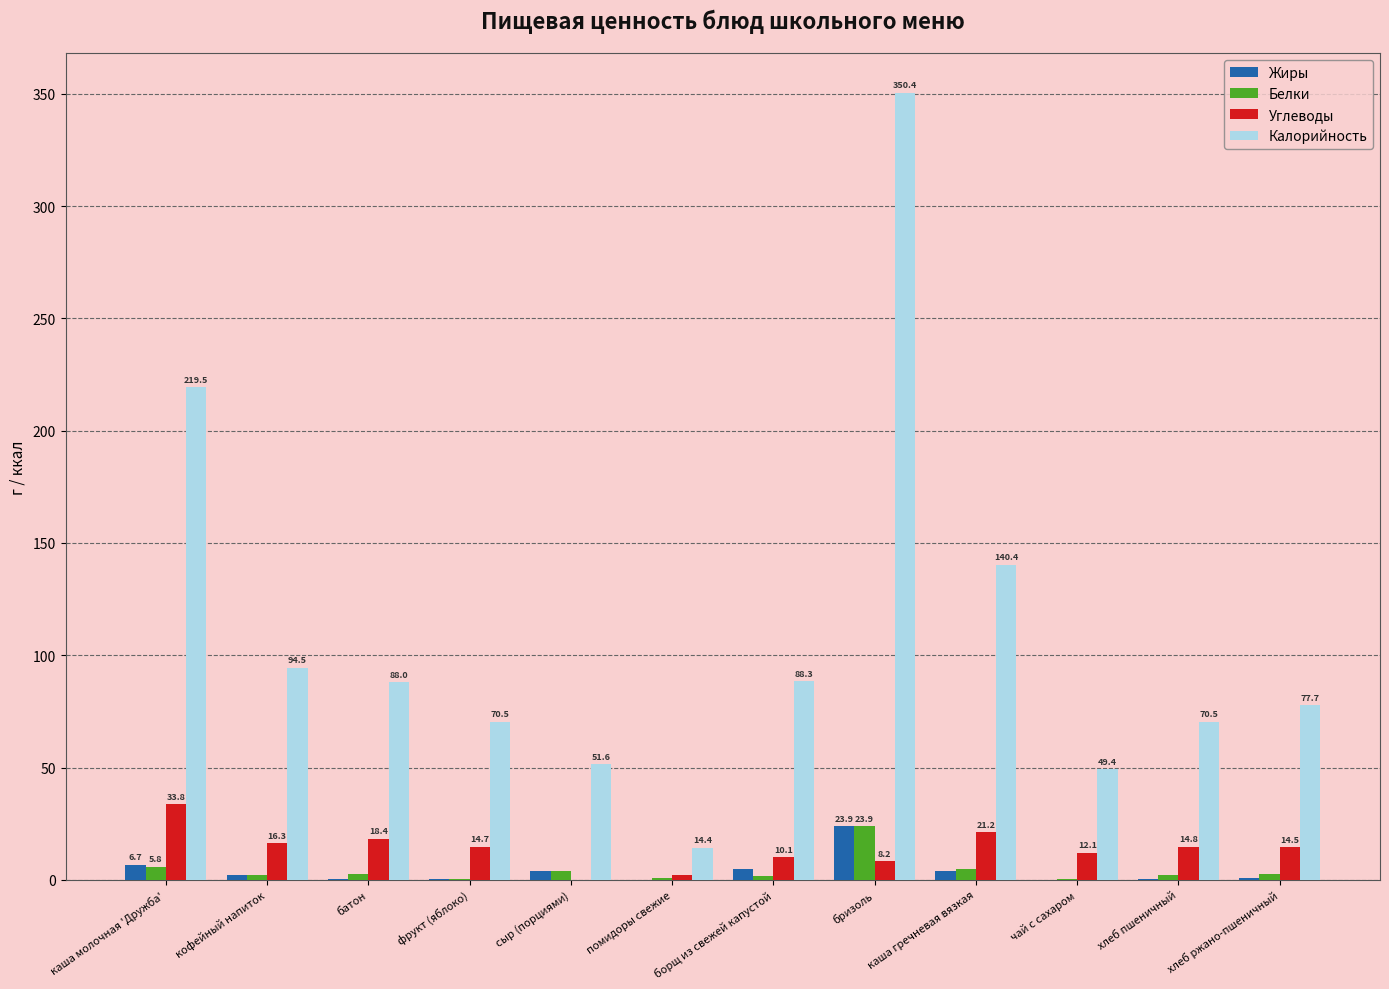

Between каша молочная 'Дружба' and борщ из свежей капустой, which series saw the biggest shift?

Калорийность